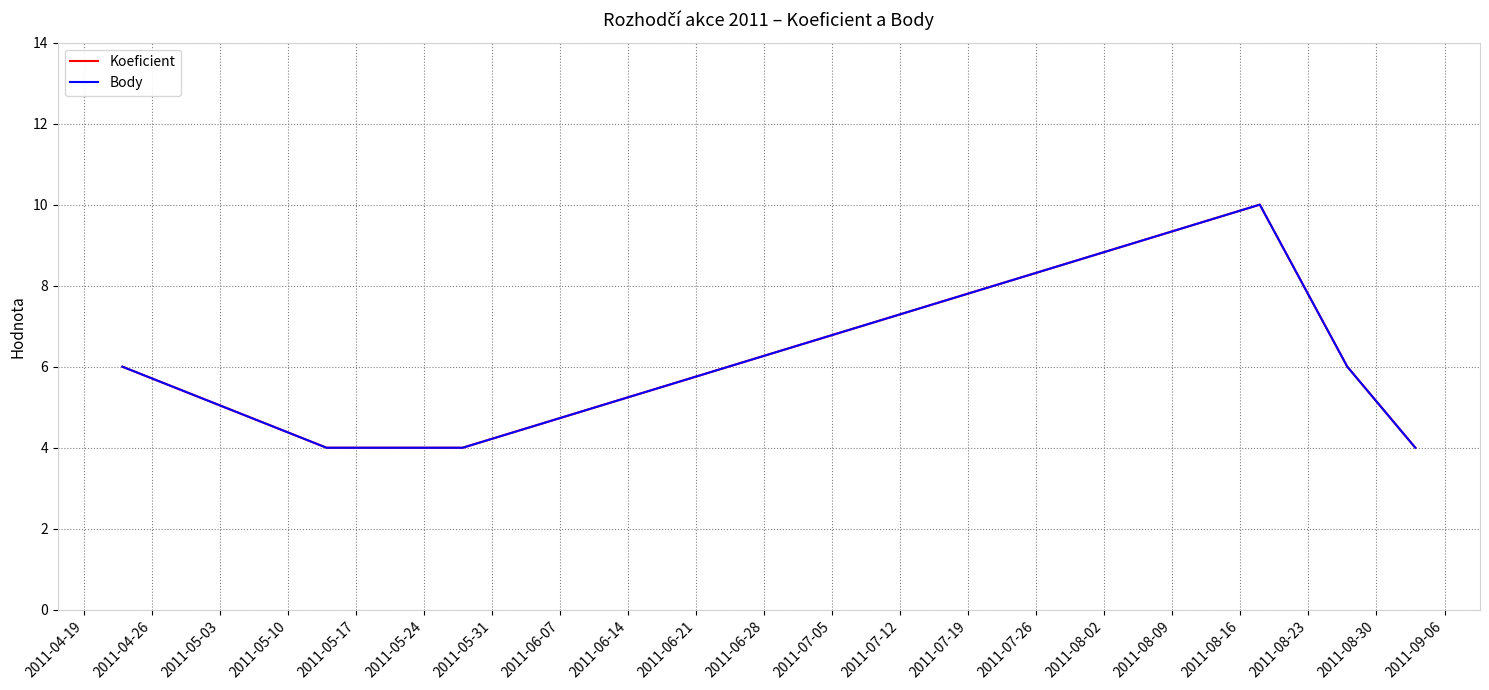

Does the chart have visible grid lines?

Yes